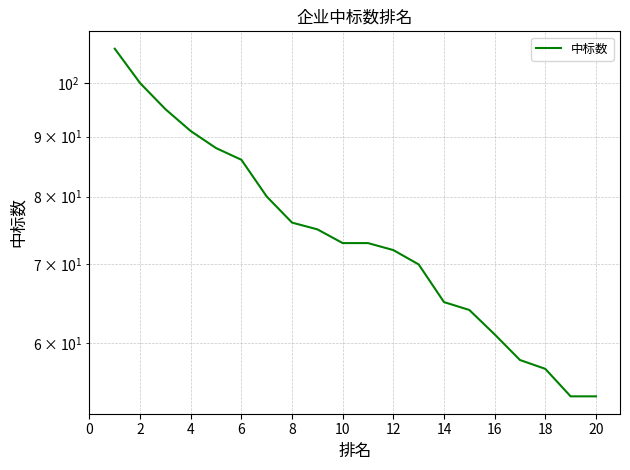

Approximately how many times larger is the value at 4 compared to 17?

1.7